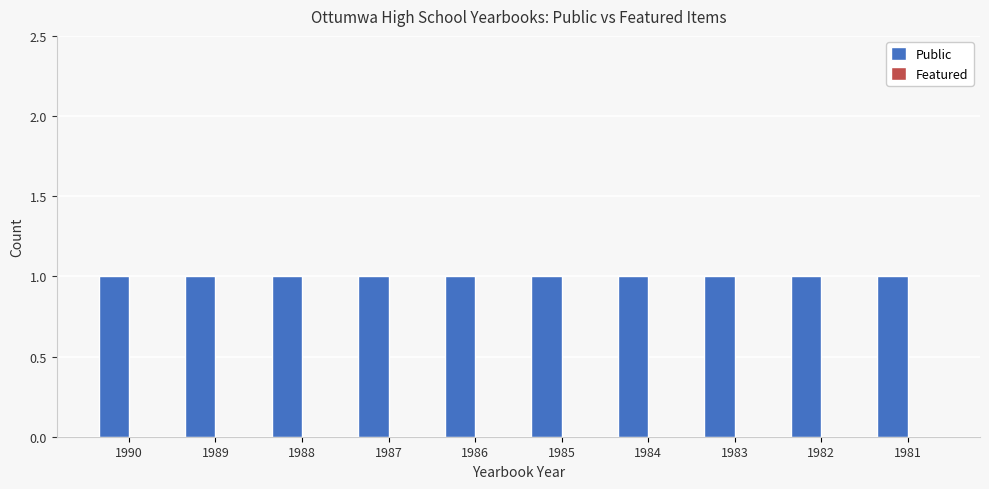

Reading right to left, transcribe all the data shown in this chart.

Public: 1	1	1	1	1	1	1	1	1	1
Featured: 0	0	0	0	0	0	0	0	0	0